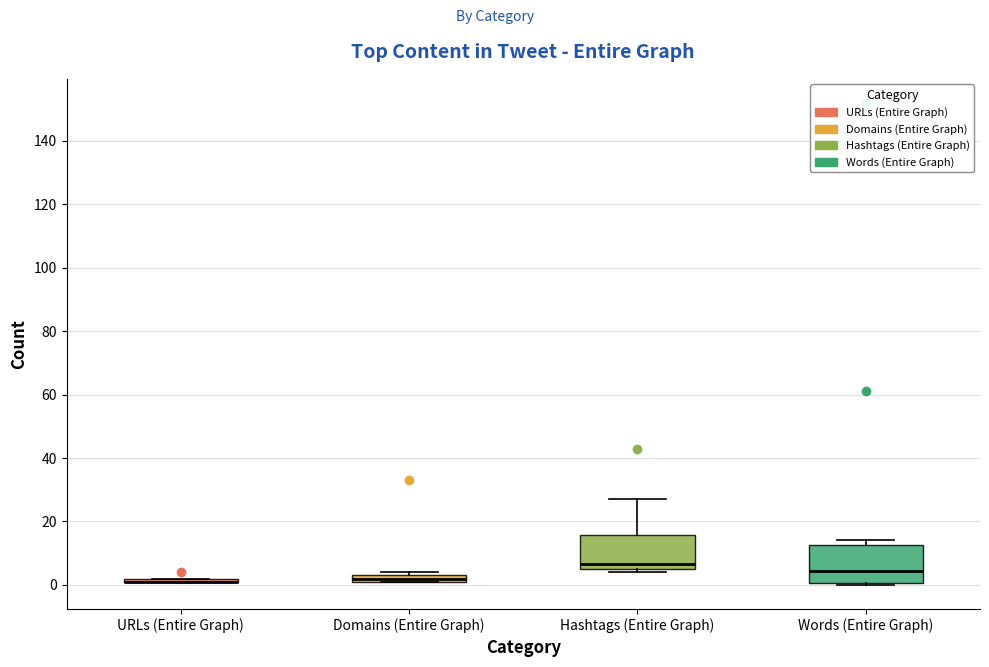

Where is the upper edge of the box for Domains (Entire Graph) on the y-axis? The values are not printed on the chart, so give them approximately, as read against the axis.

4